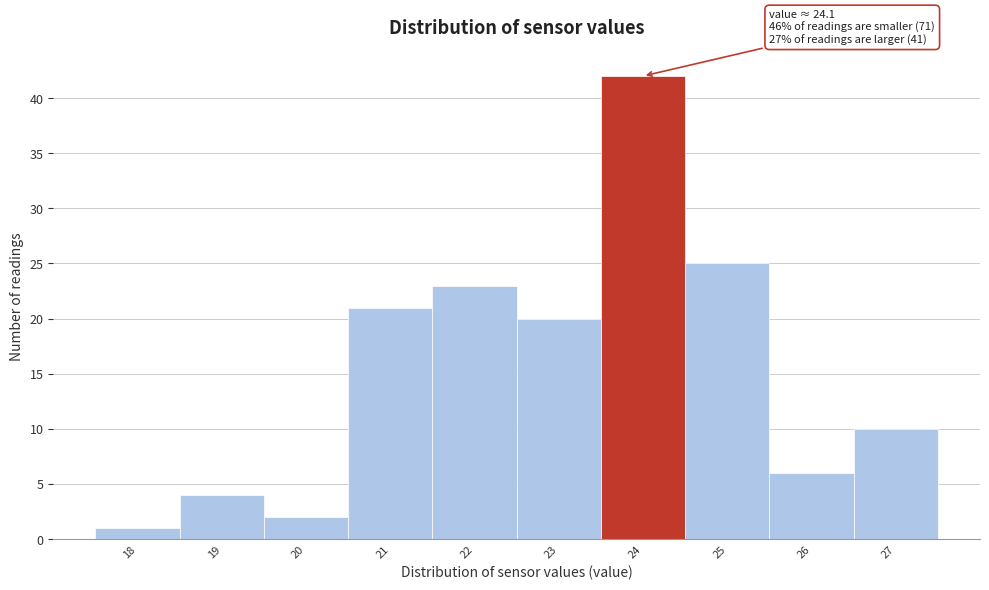

Reading right to left, extract all data points from this chart.

27=10	26=6	25=25	24=42	23=20	22=23	21=21	20=2	19=4	18=1